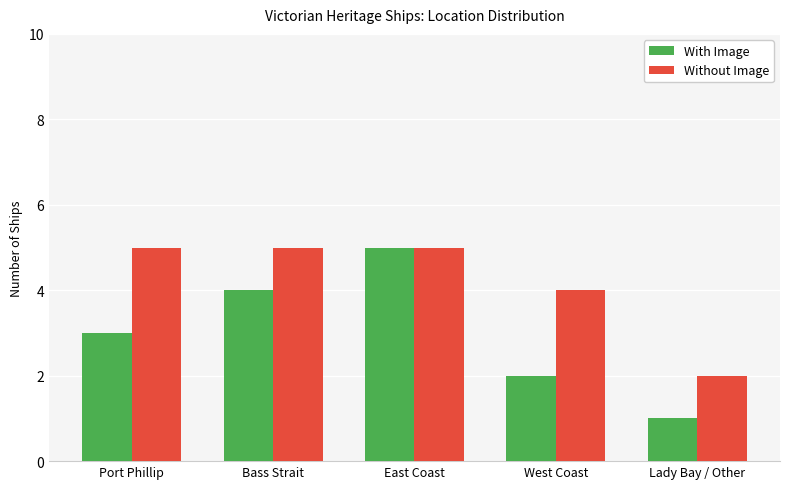

What is the sum of all With Image values?

15